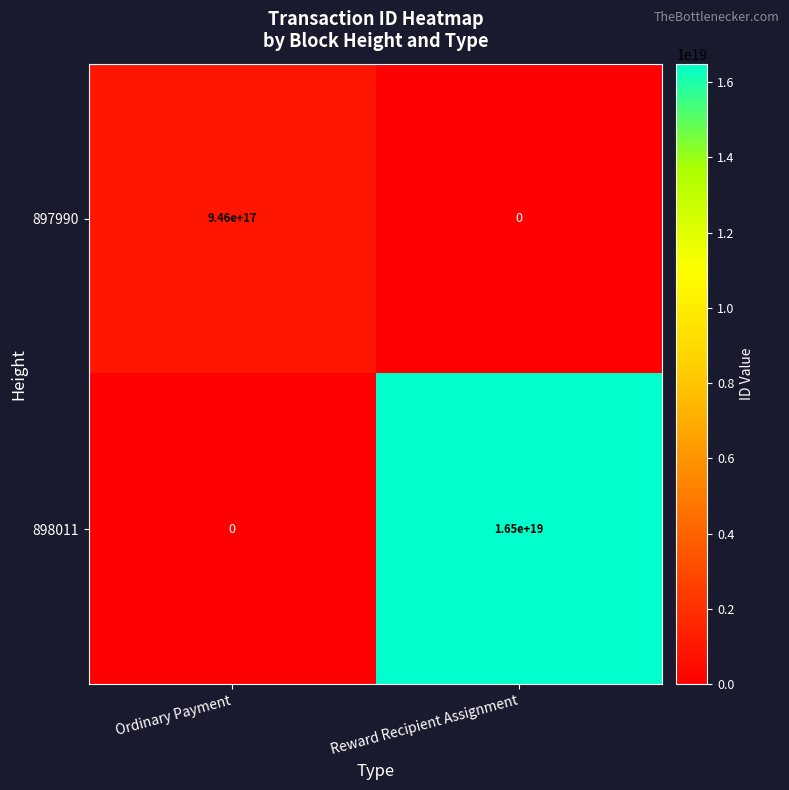

Which series has the widest spread of values?

898011